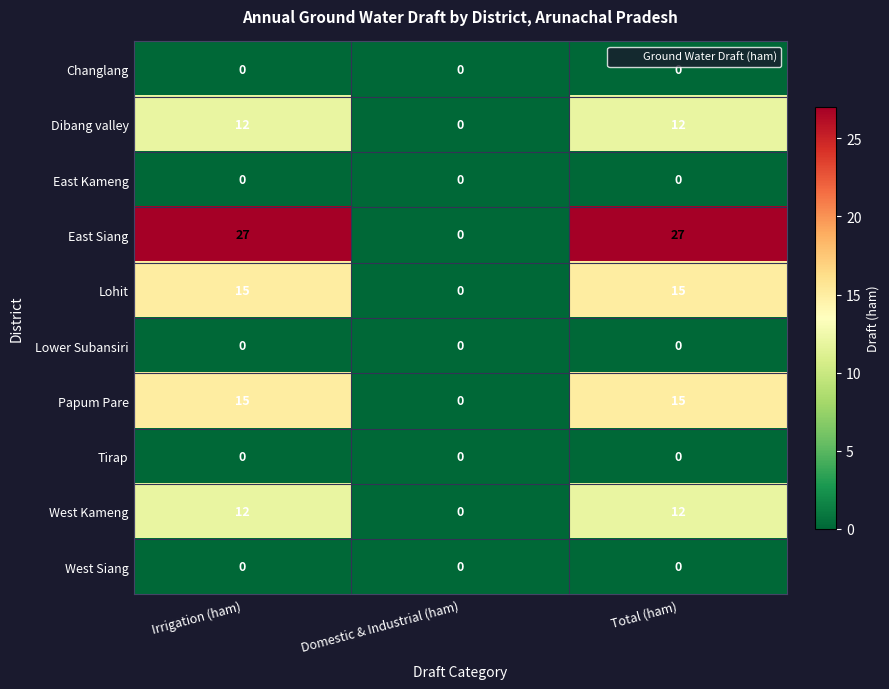

Where is Papum Pare nearest to the value 7?

Domestic & Industrial (ham)